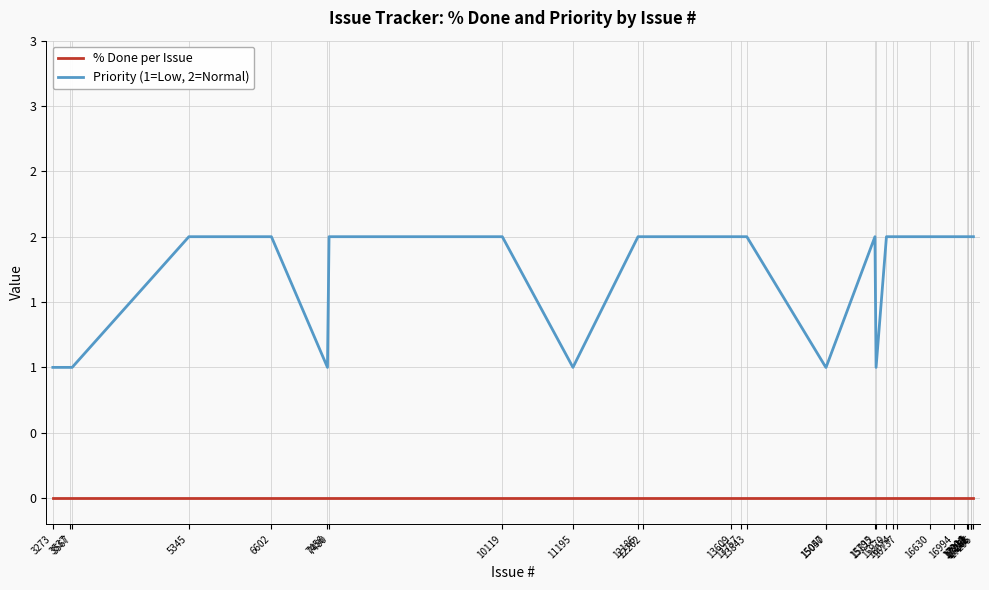

At which label is % Done per Issue closest to 0?

3273